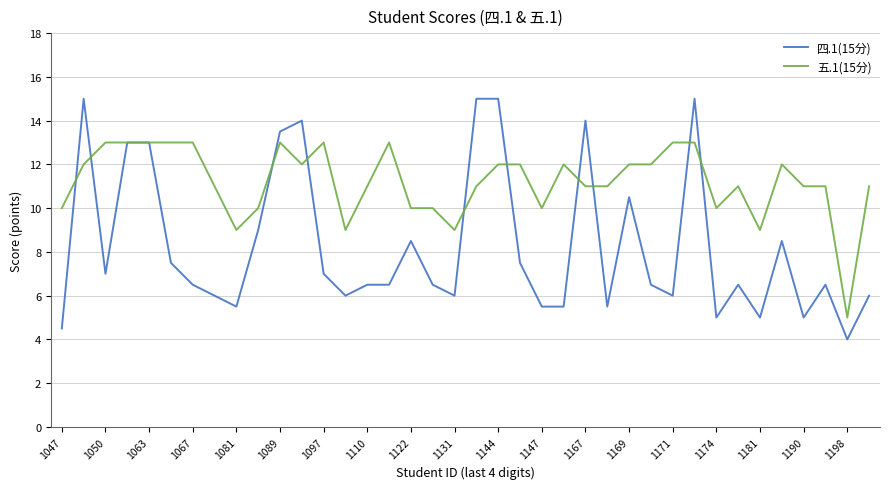

Which series has the largest total across all categories?

五.1(15分)